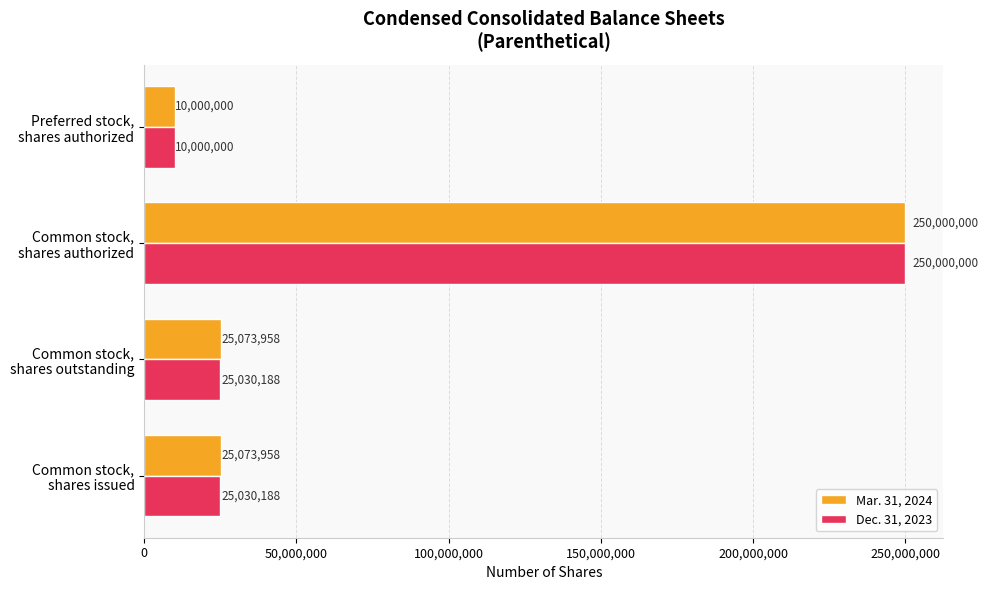

What is the lowest value of the Dec. 31, 2023 series?

10000000